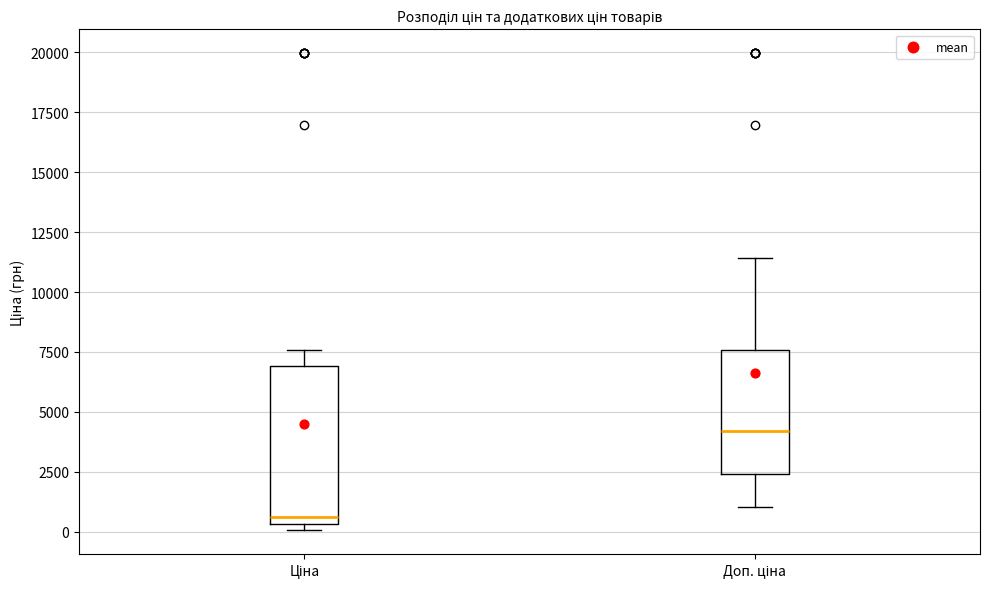

Which box is the tallest, from its lower edge to its upper edge?

Ціна